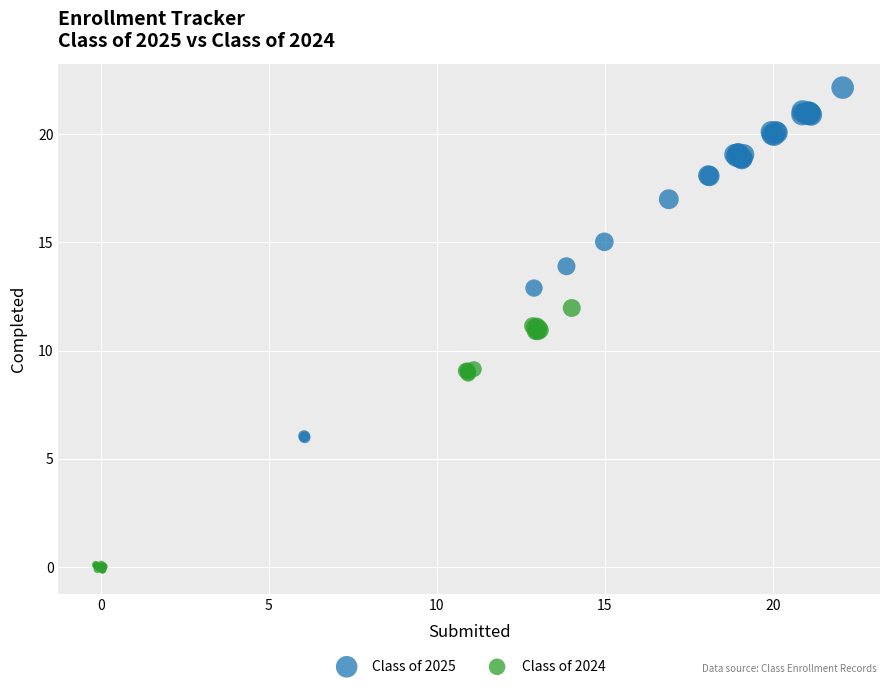

Which series reaches the maximum Y coordinate?

Class of 2025